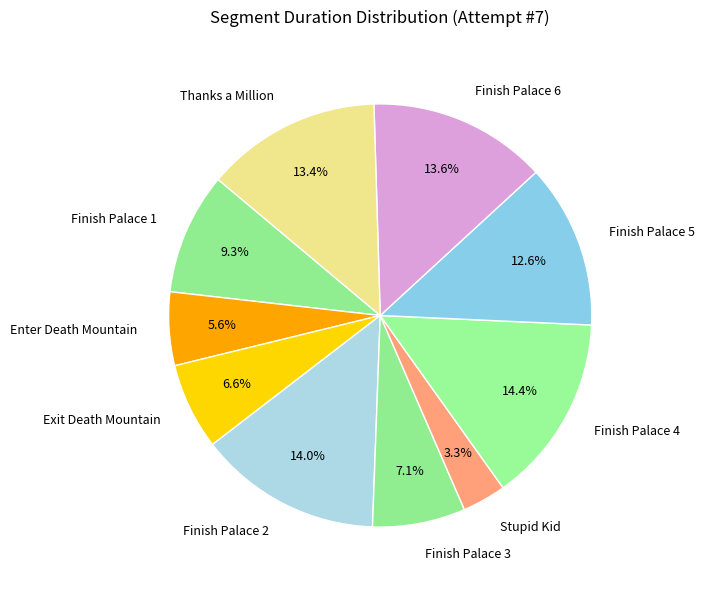

Which slice is the smallest?

Stupid Kid